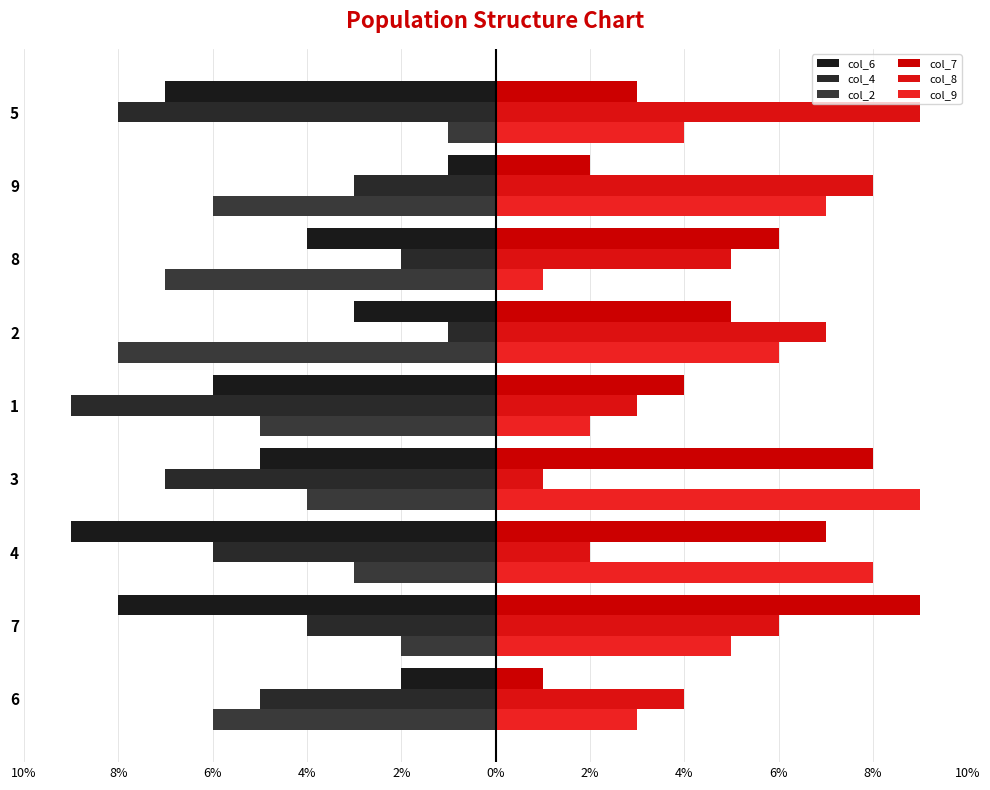

How many values in the col_6 series are below -5?

4